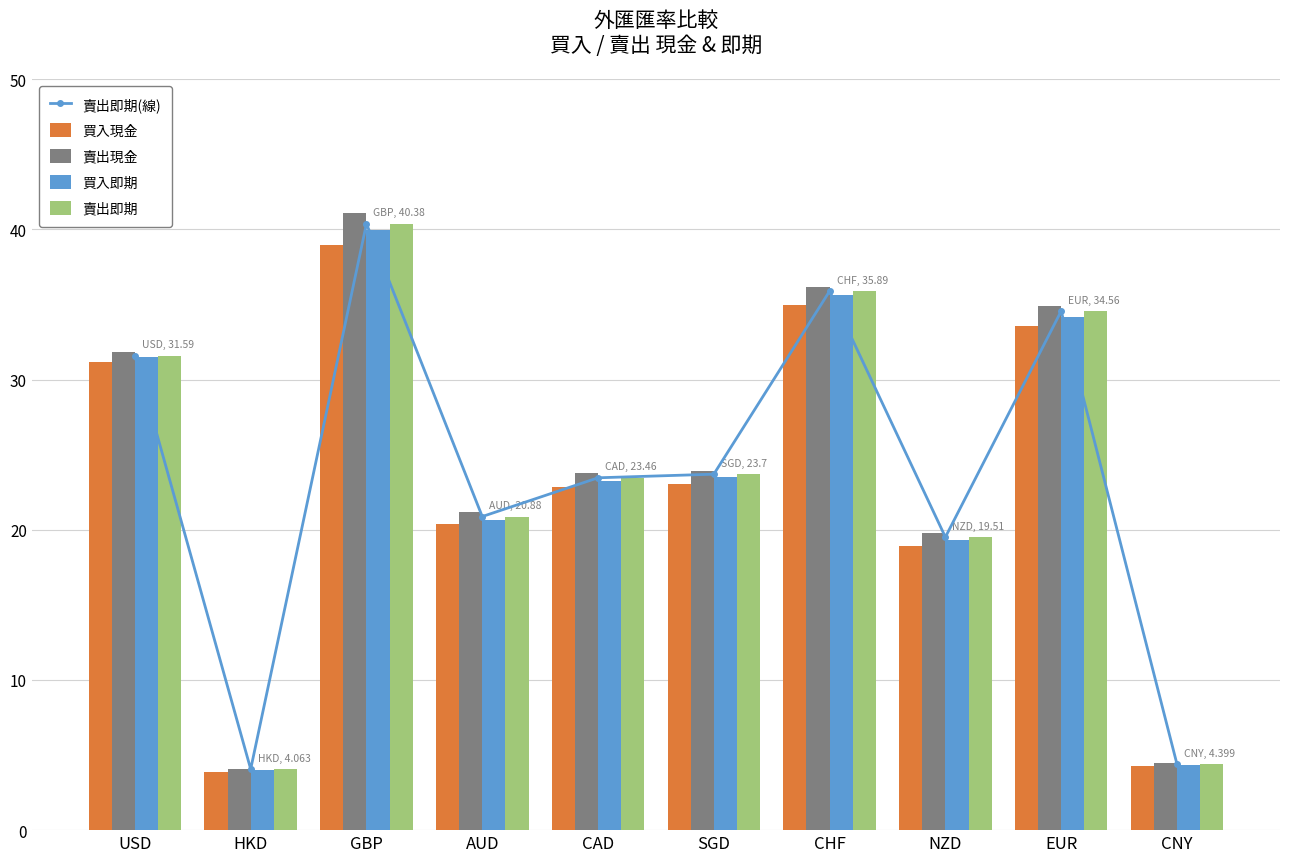

How many values in the 買入現金 series are below 23?

5